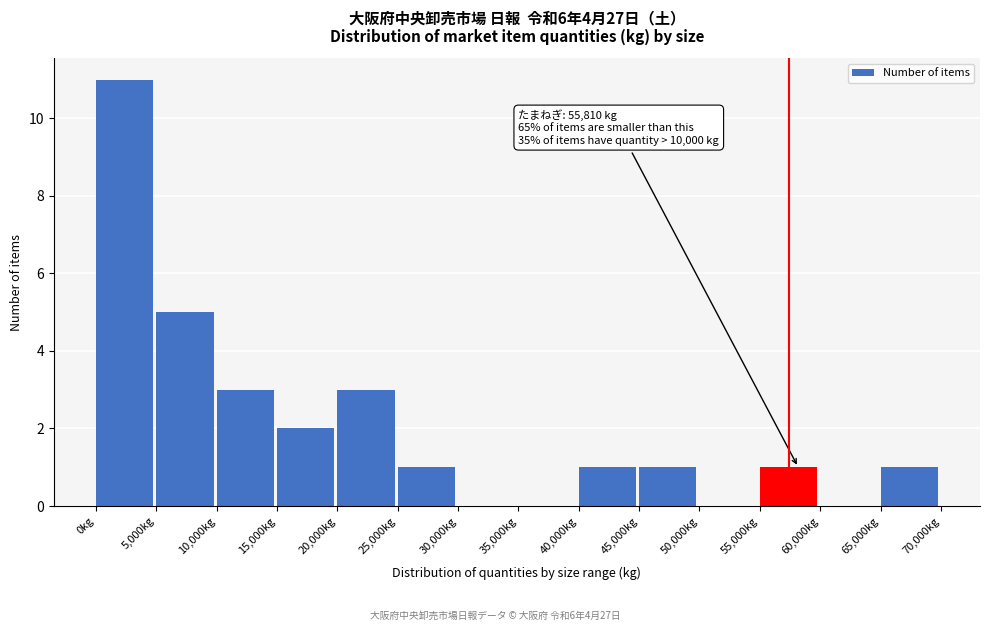

Over which range of the x-axis is the bar tallest?

0 to 5000